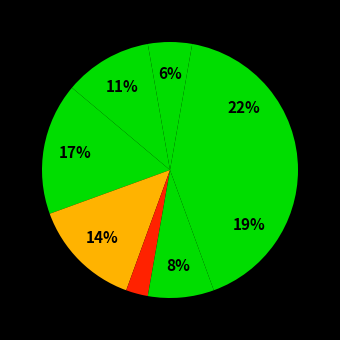

Count the number of slices in the pie.

8